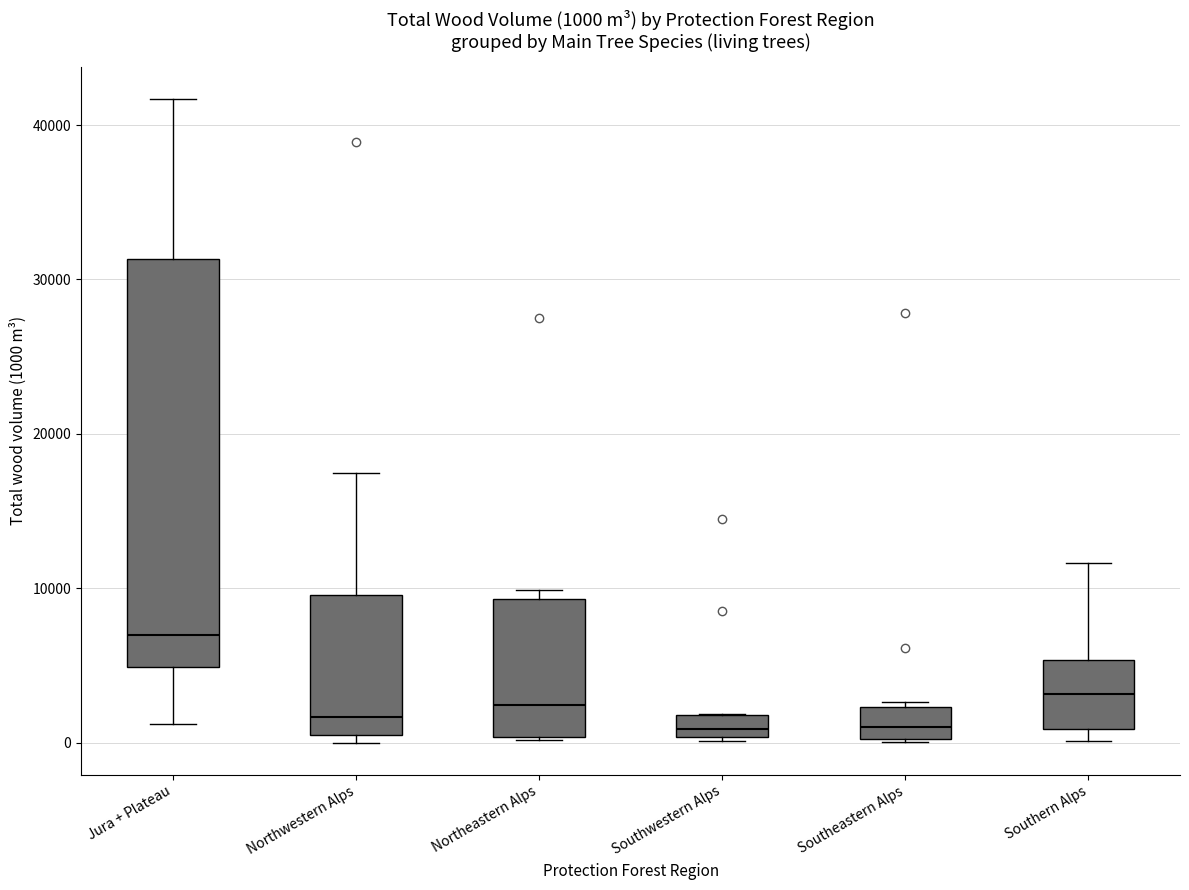

Comparing the boxes themselves (not the whiskers), which one is the tallest?

Jura + Plateau